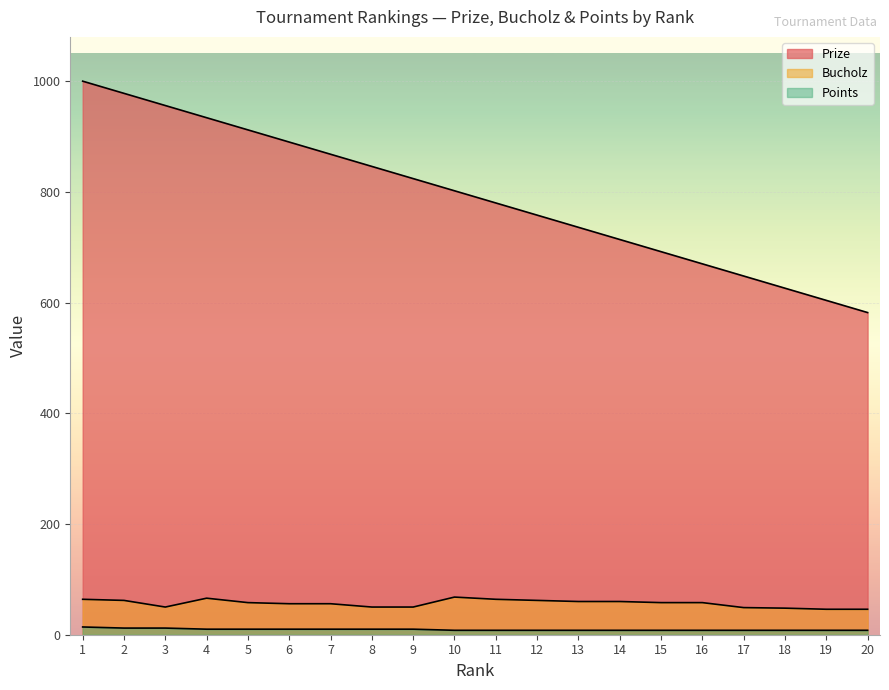

How many interior local peaks does the Bucholz series have?

2